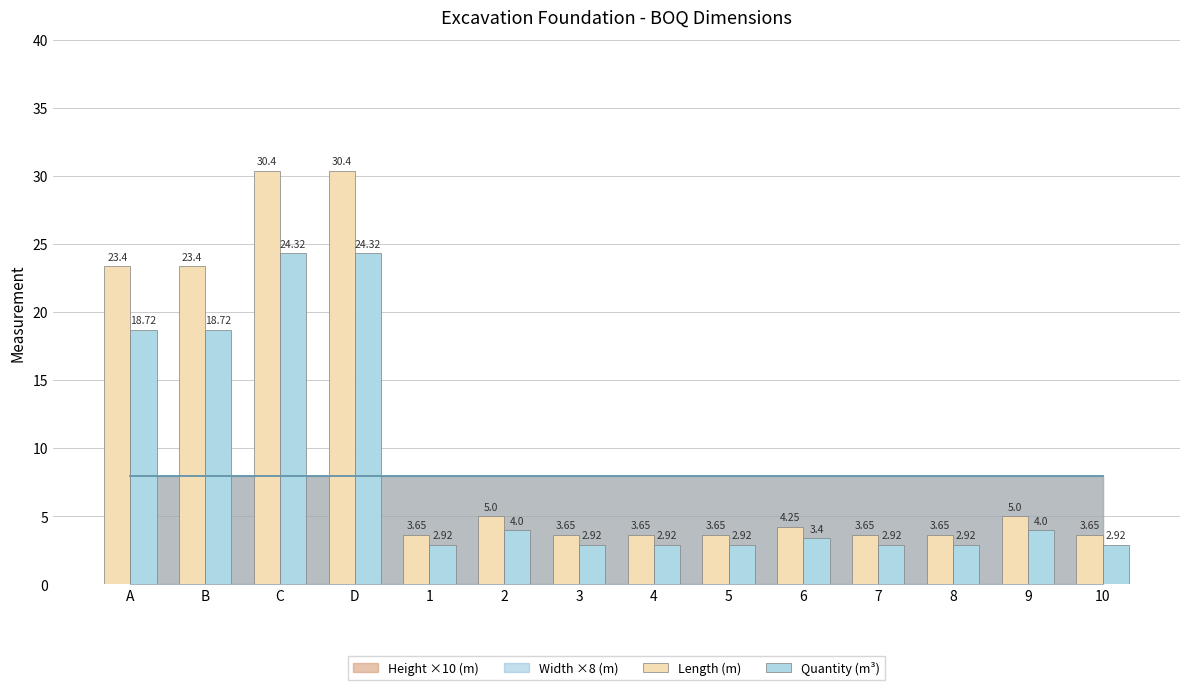

At which label does Quantity (m³) first exceed 3?

A